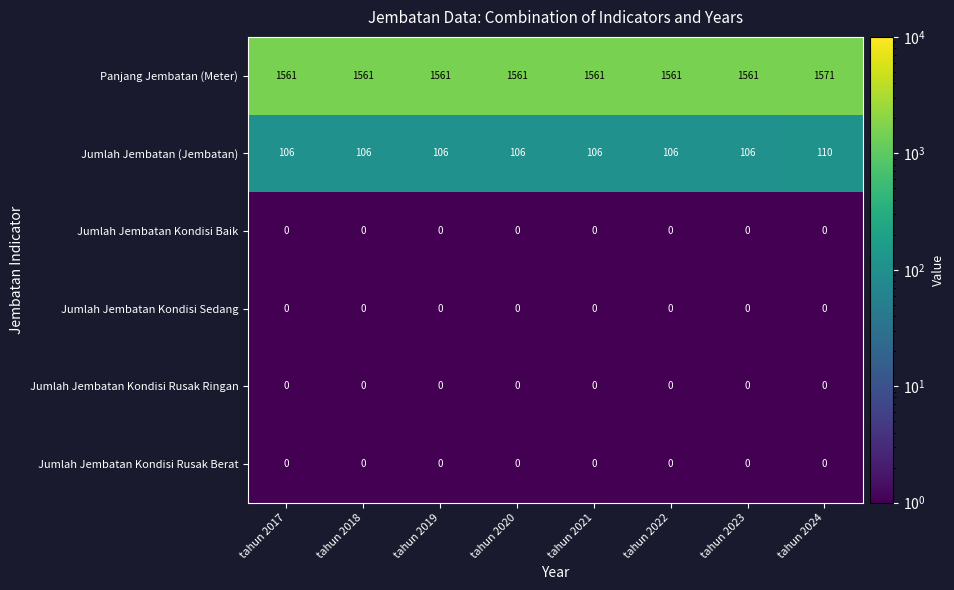

Is it true that Jumlah Jembatan Kondisi Rusak Berat equals 0 at tahun 2019?

True